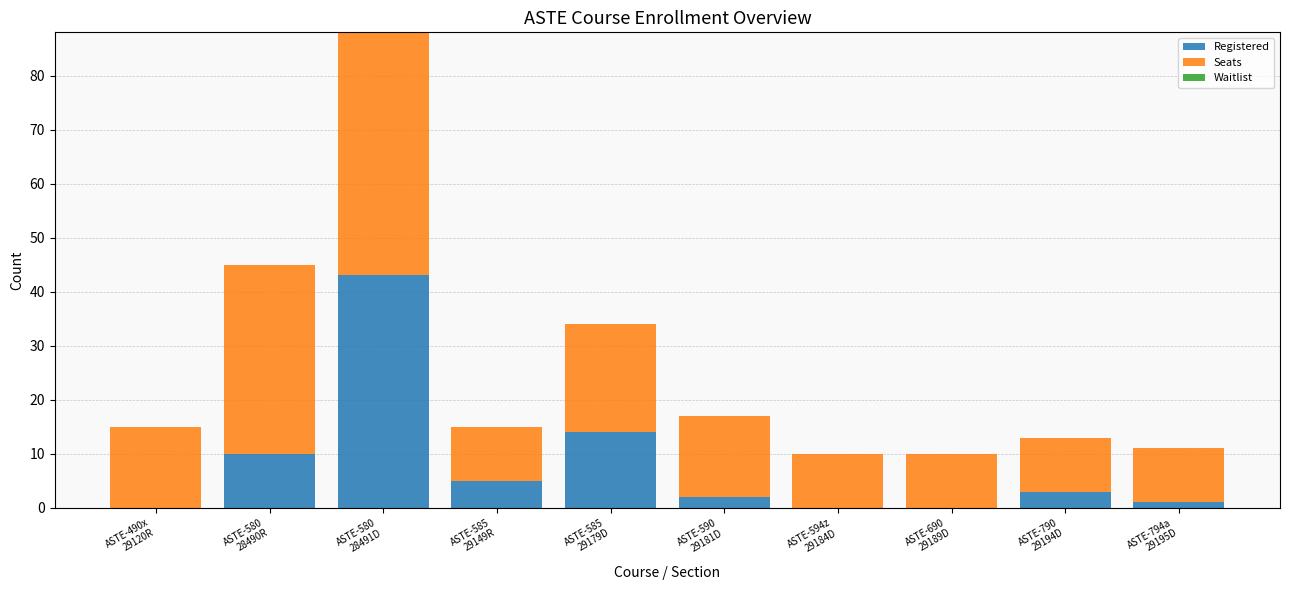

What is the sum of all Registered values?

78